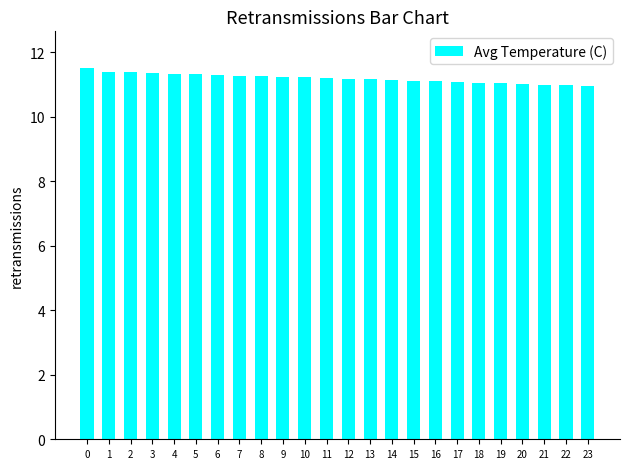

Is it true that the value at 11 is 16.4?

False